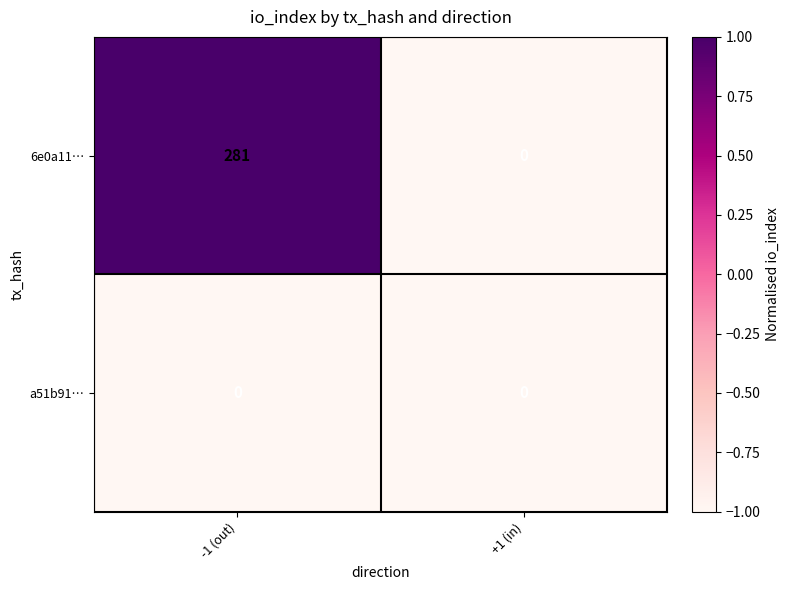

Reading left to right, extract all data points from this chart.

6e0a11…: -1 (out)=281	+1 (in)=0
a51b91…: -1 (out)=0	+1 (in)=0